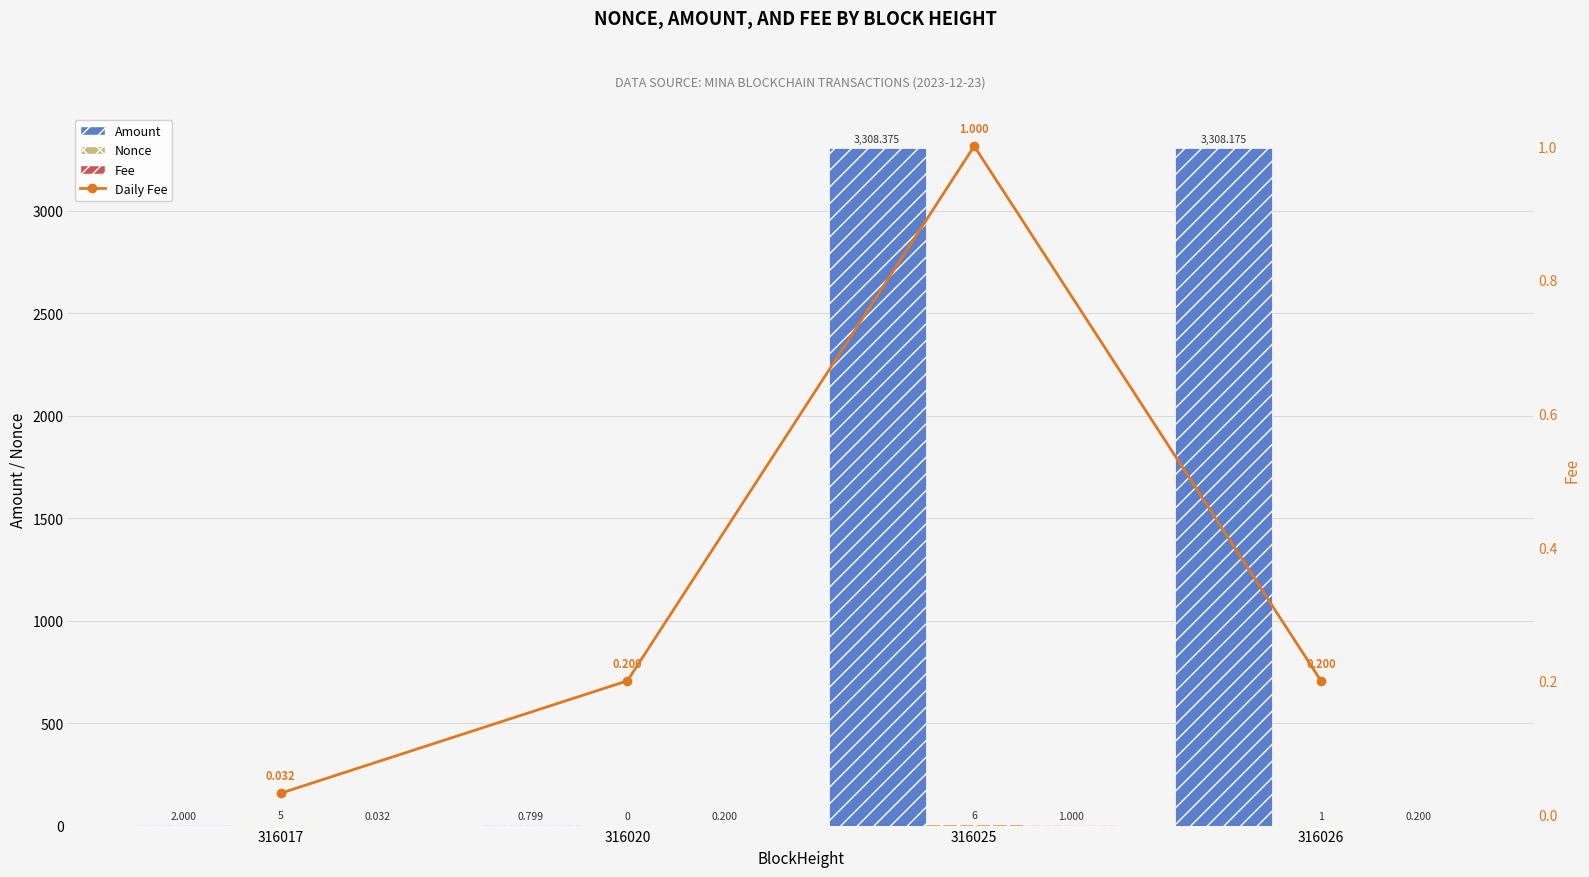

Where is Nonce nearest to the value 3?

316017